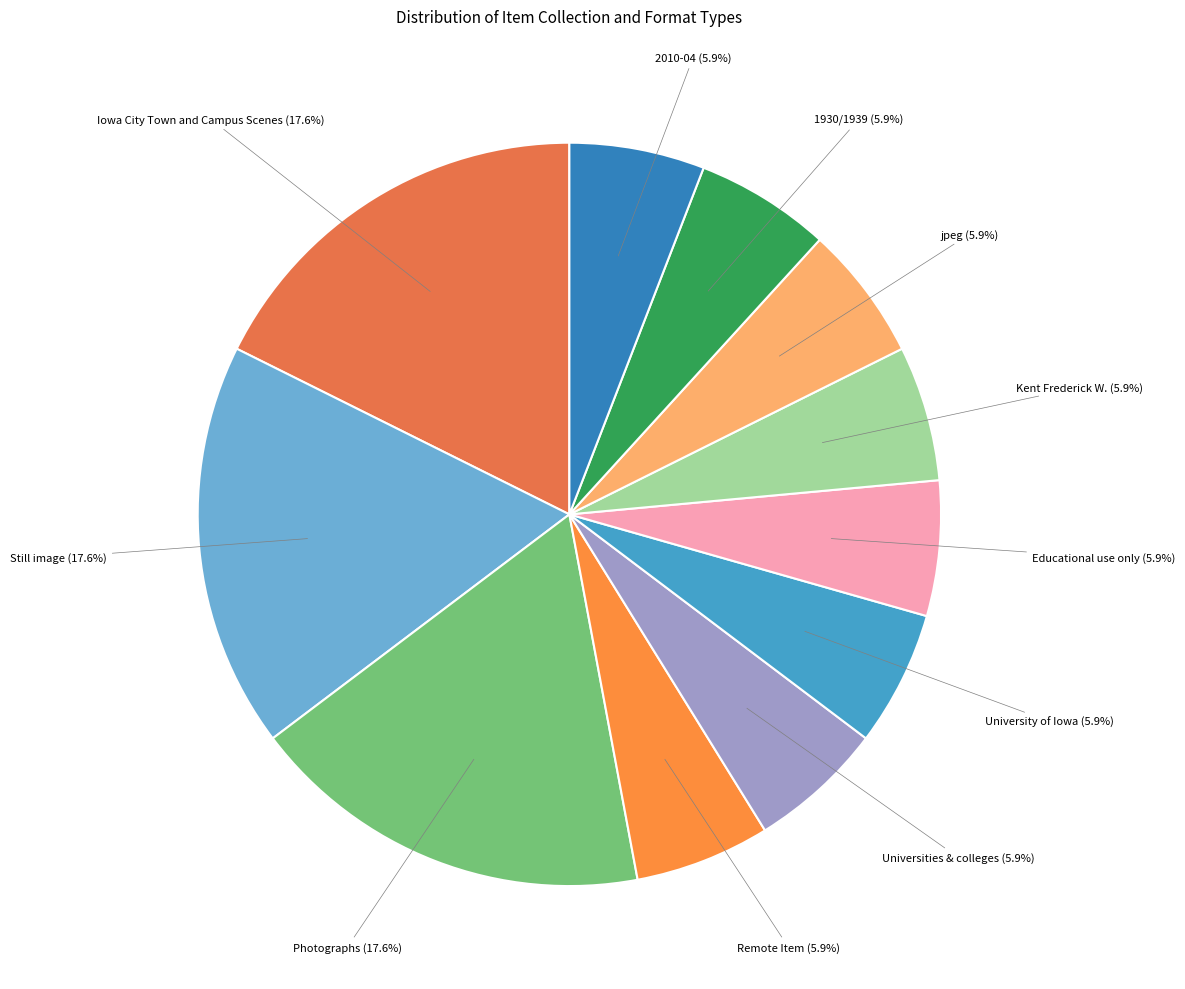

Count the number of slices in the pie.

11